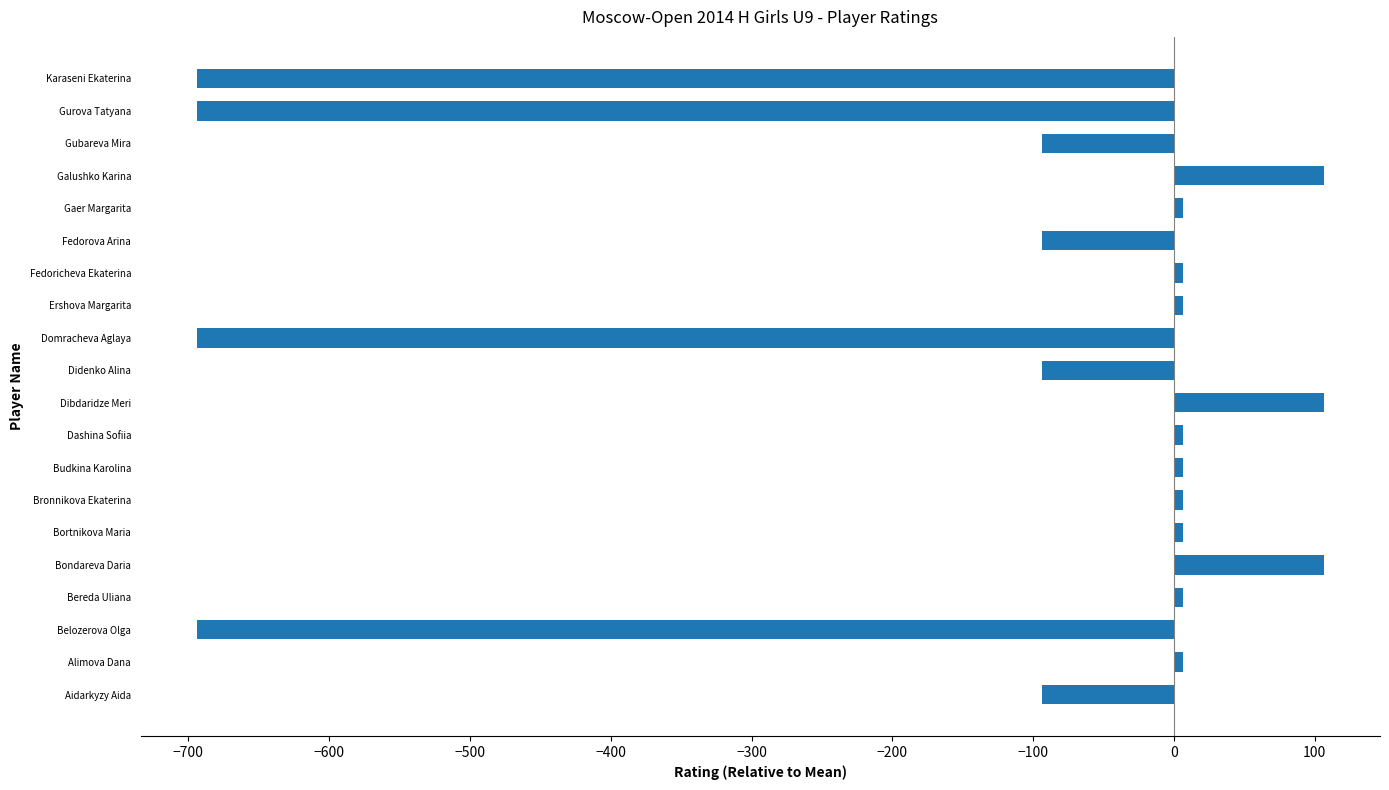

Which has a higher value, Gurova Tatyana or Budkina Karolina?

Budkina Karolina